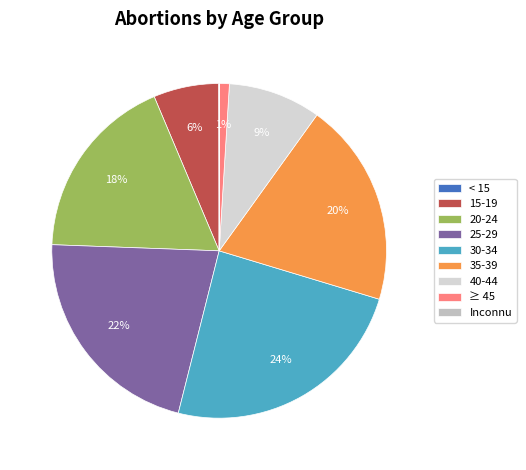

What percentage do Inconnu and 20-24 together represent?

18.1%